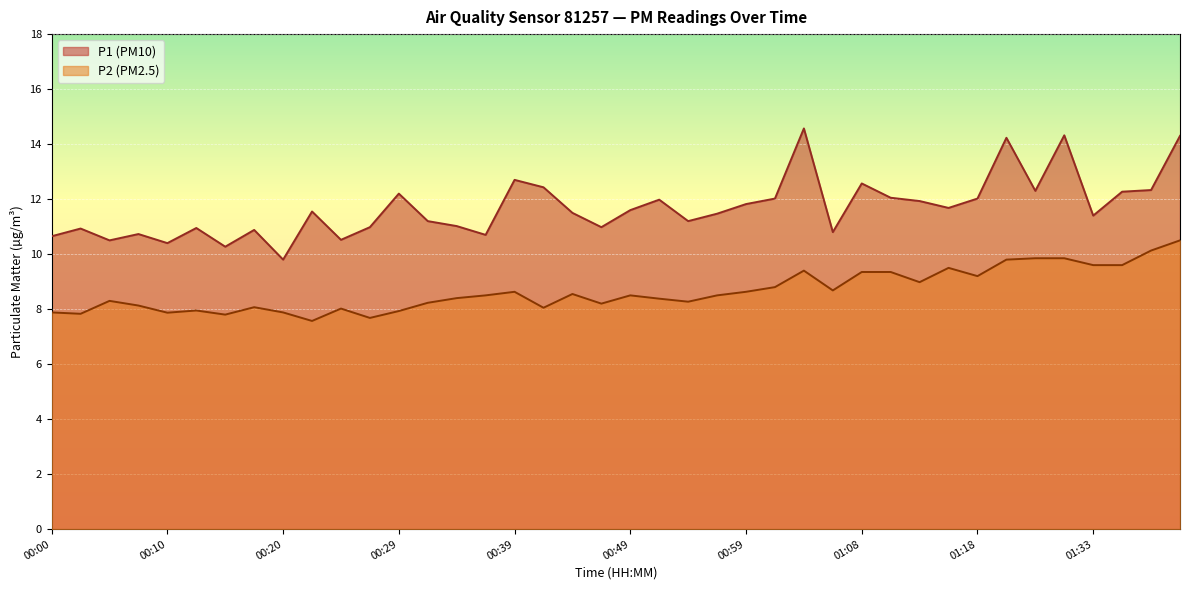

Which category has the highest value in the P1 series?

01:03